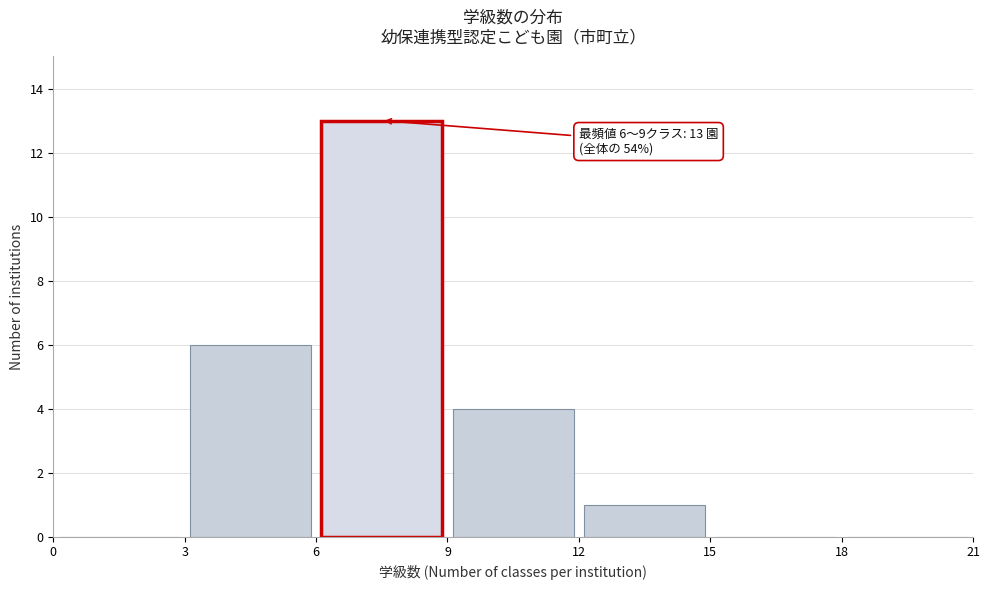

Which range on the x-axis has the tallest bar?

6 to 9